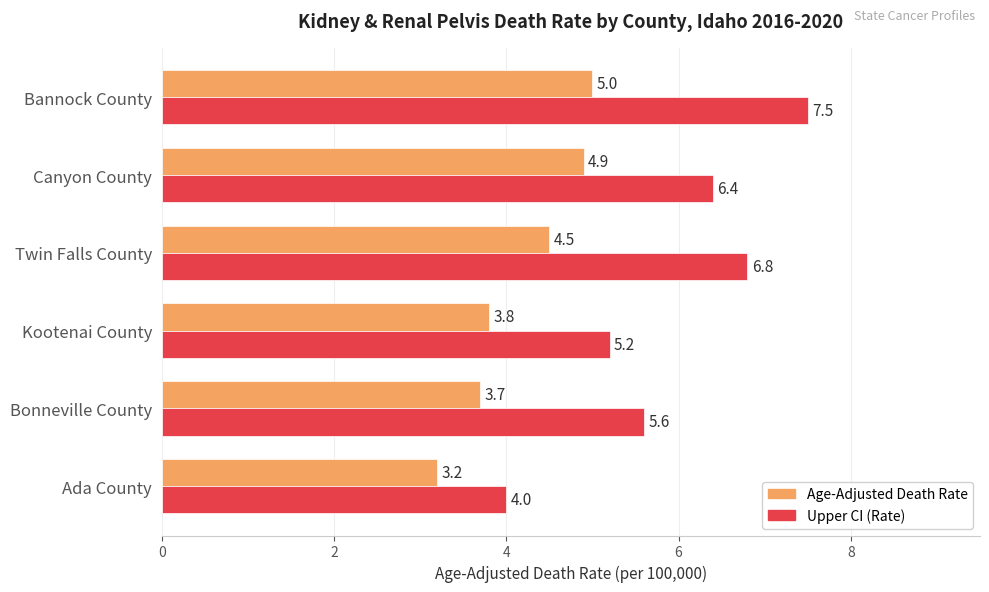

Which series has the widest spread of values?

Upper CI (Rate)